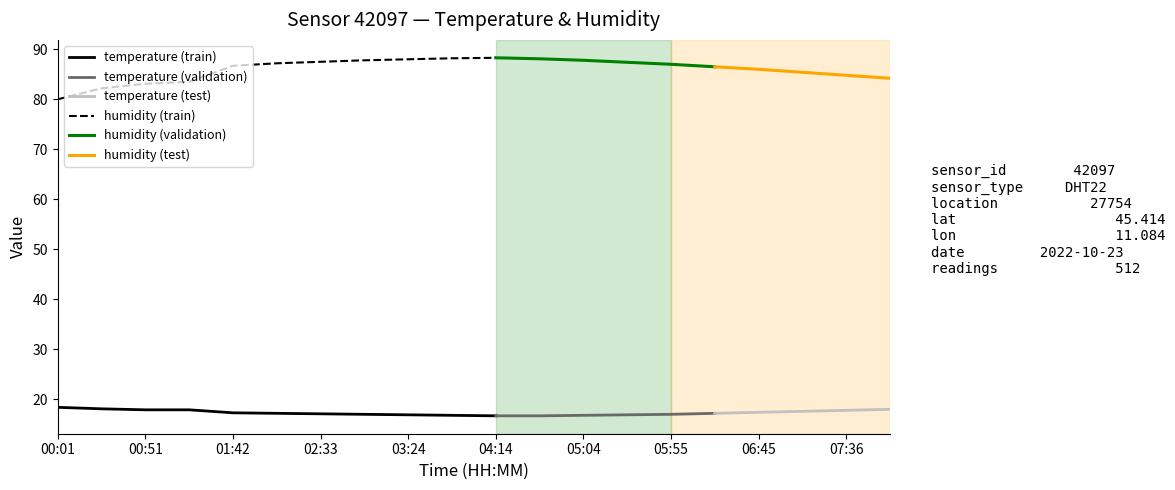

What is the minimum value for humidity?

80.0